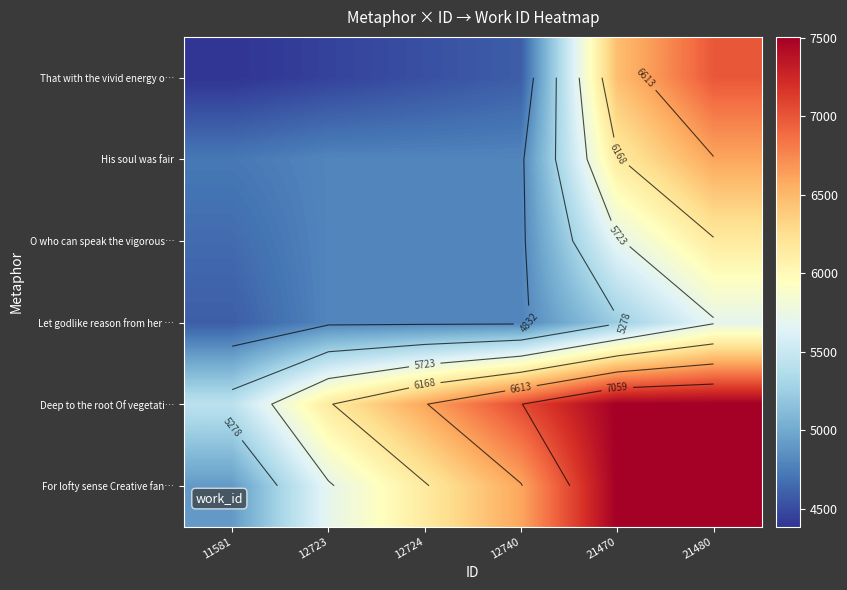

The Let godlike reason from her … series shows 8170.4 at 21480. True or false?

False